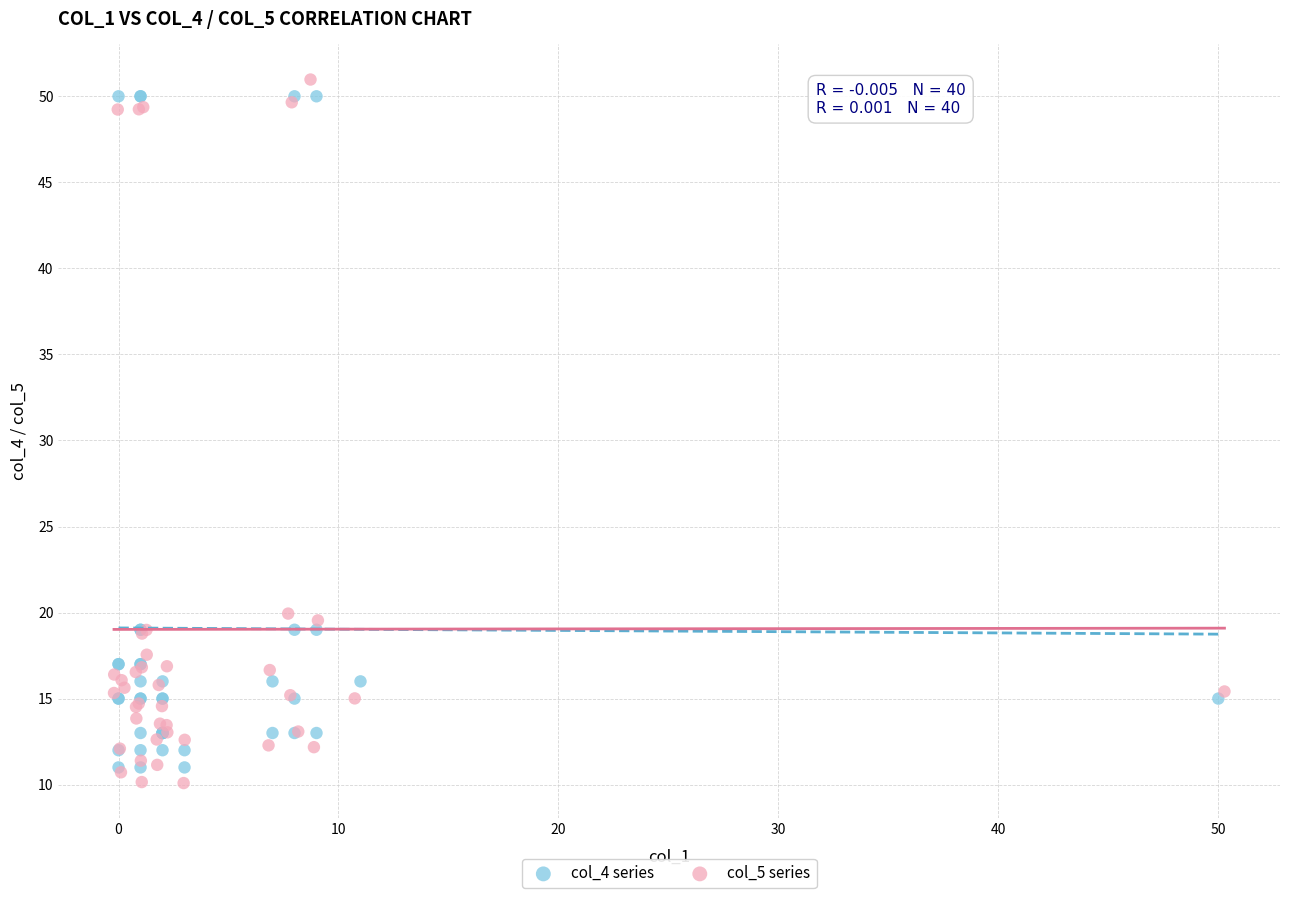

Which series has the widest spread of Y values?

col_5 series